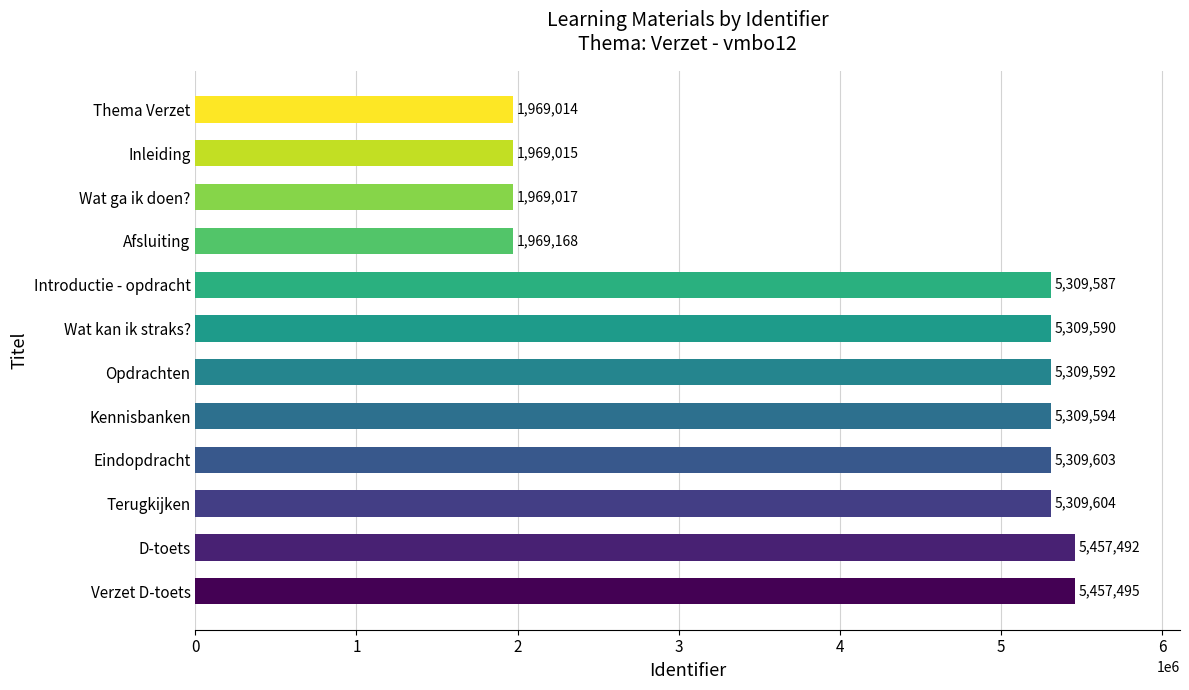

What is the change in value from Verzet D-toets to Terugkijken?

-147891